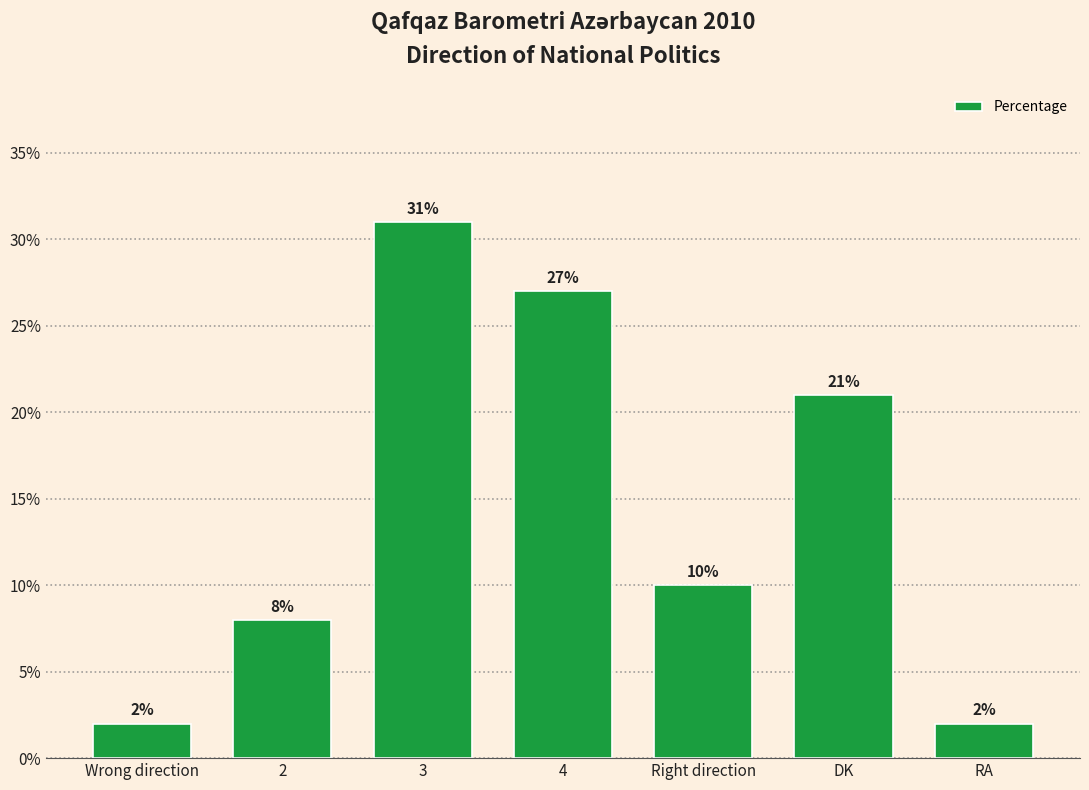

What position from the right is Wrong direction?

7